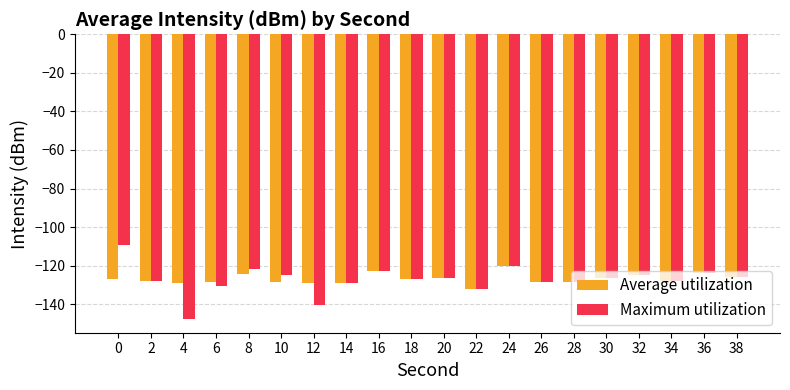

What is the value of the Average utilization bar at the 8th from the left?

-128.8